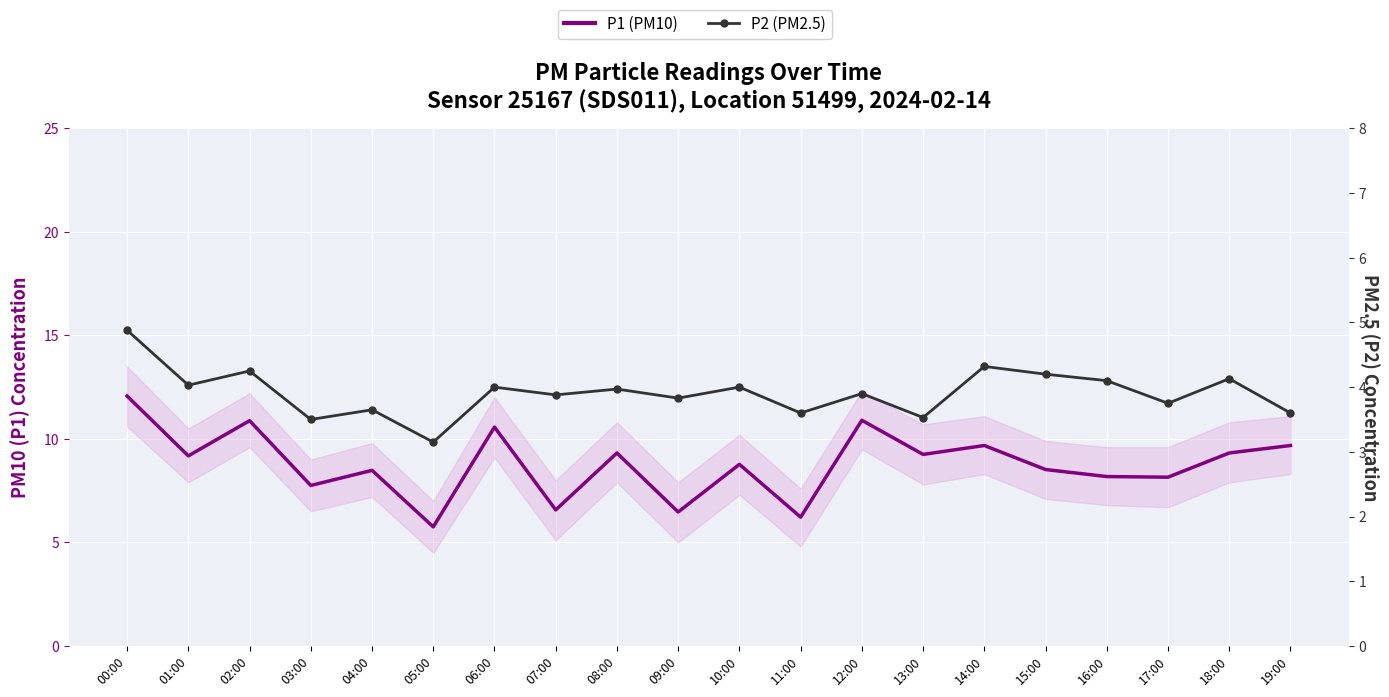

Reading left to right, transcribe all the data shown in this chart.

P1 (PM10): 12.1	9.2	10.9	7.8	8.5	5.8	10.6	6.6	9.3	6.5	8.8	6.2	10.9	9.2	9.7	8.5	8.2	8.2	9.3	9.7
P2 (PM2.5): 4.9	4.0	4.2	3.5	3.6	3.1	4.0	3.9	4.0	3.8	4.0	3.6	3.9	3.5	4.3	4.2	4.1	3.8	4.1	3.6